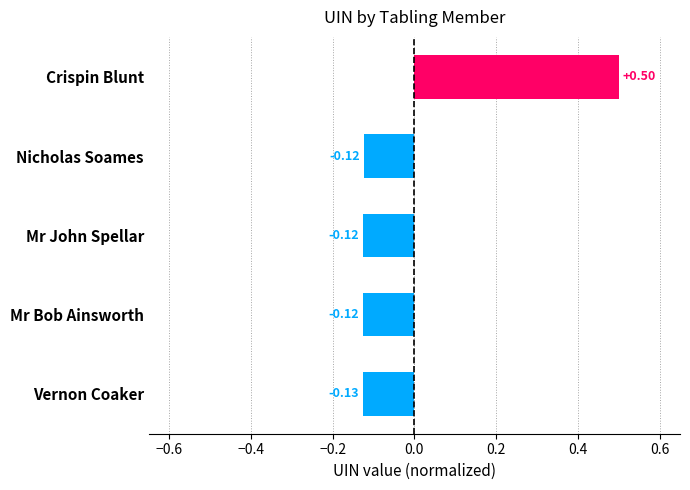

What is the difference between the maximum and minimum values?

0.6